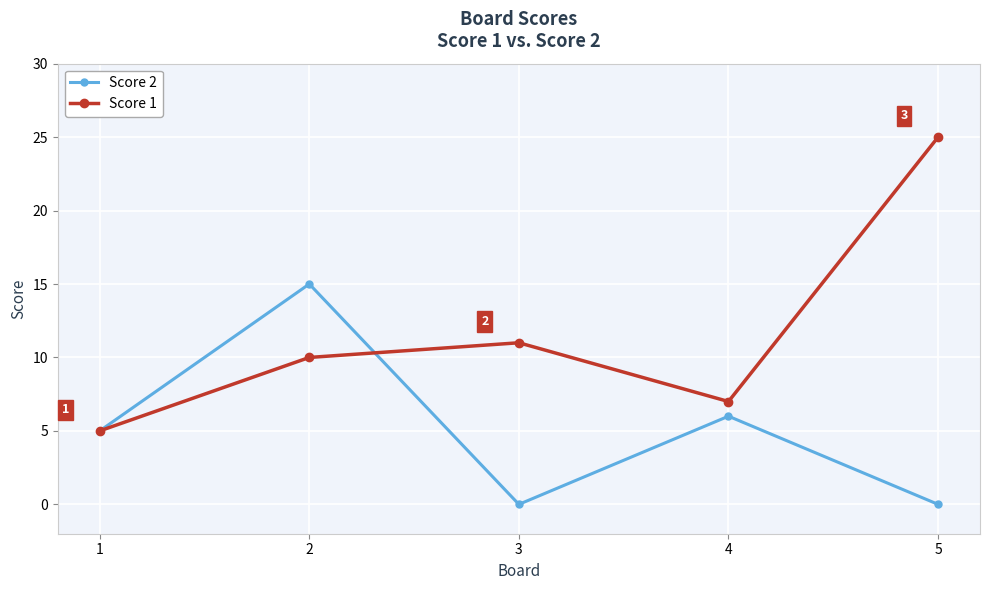

What is the total value across all series at 3?

11